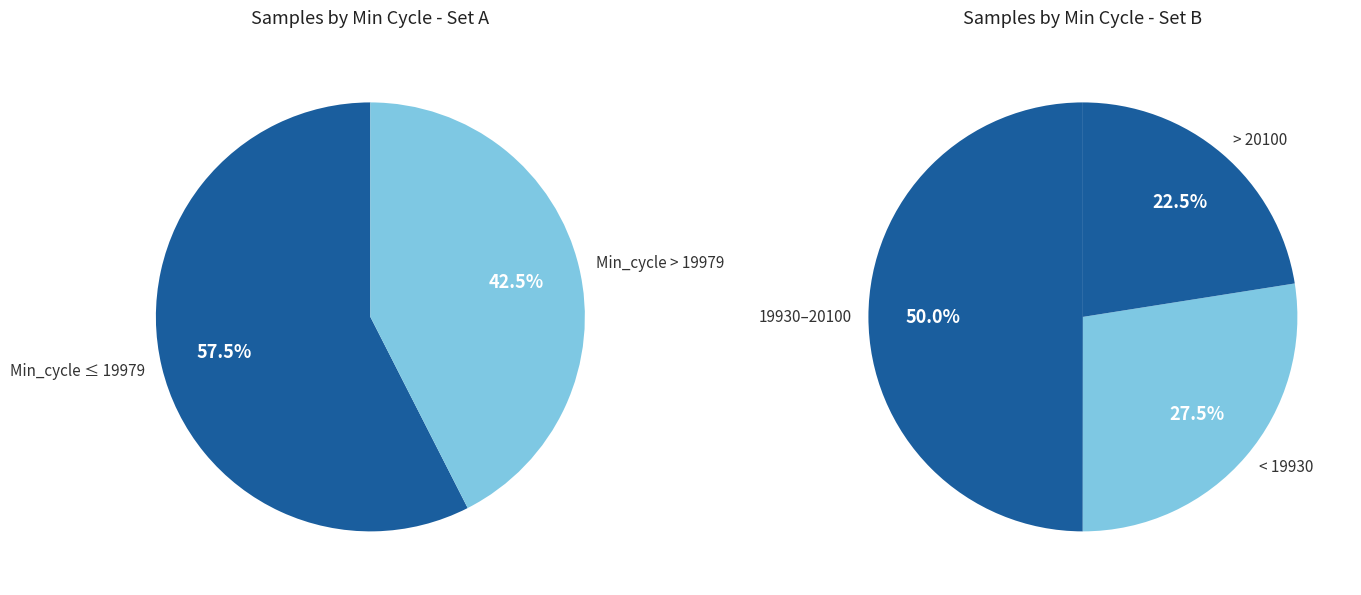

The 30 slice represents 1% of the pie. True or false?

False